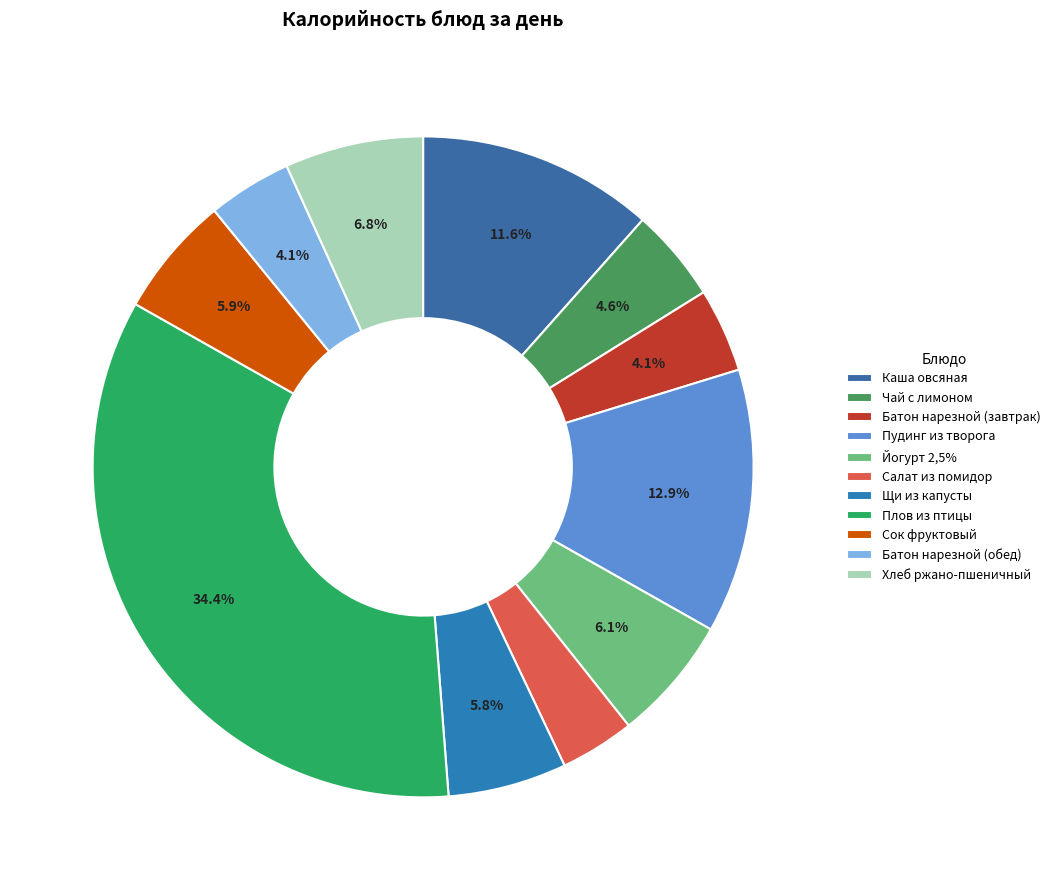

Does Пудинг из творога account for over 50% of the chart?

No